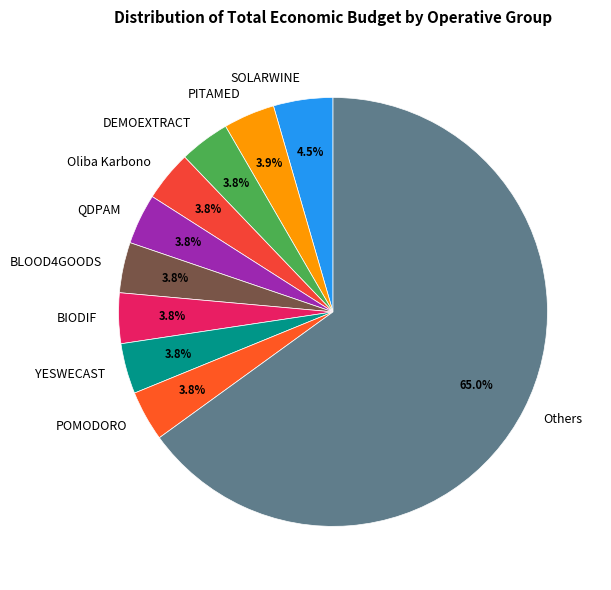

Is there a majority slice in this chart?

Yes